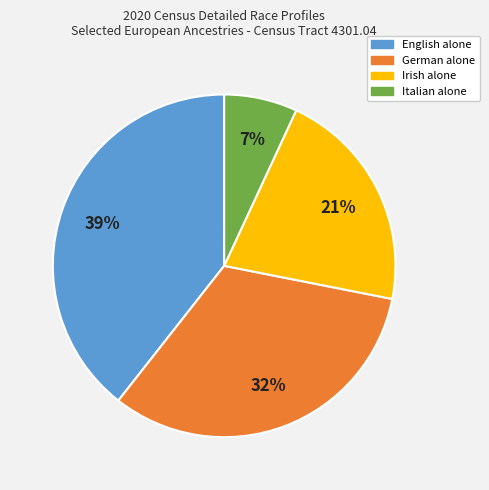

Is there any slice that represents more than half of the pie?

No